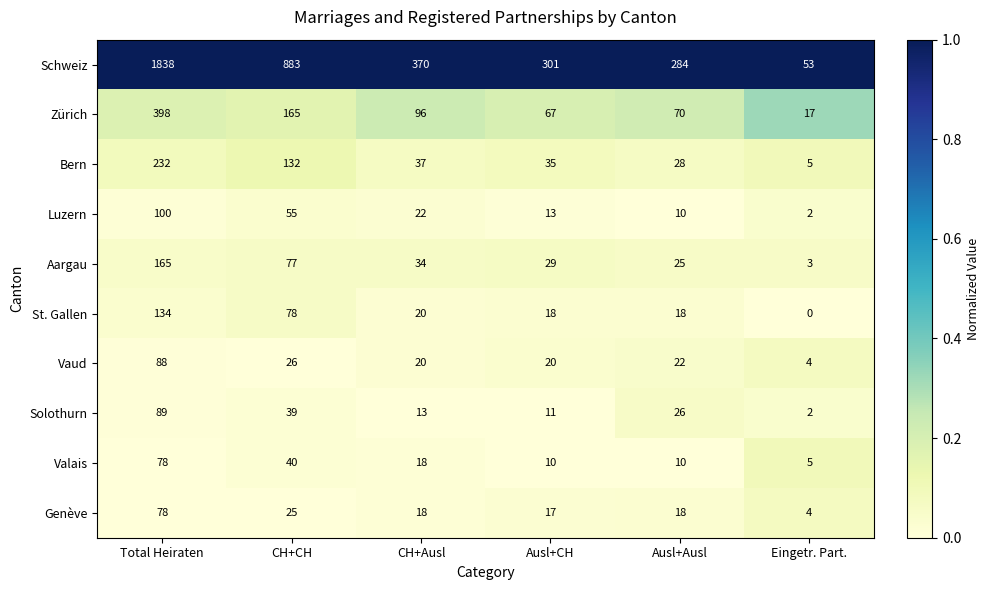

What is the difference between the highest and lowest values at Total Heiraten?

1760